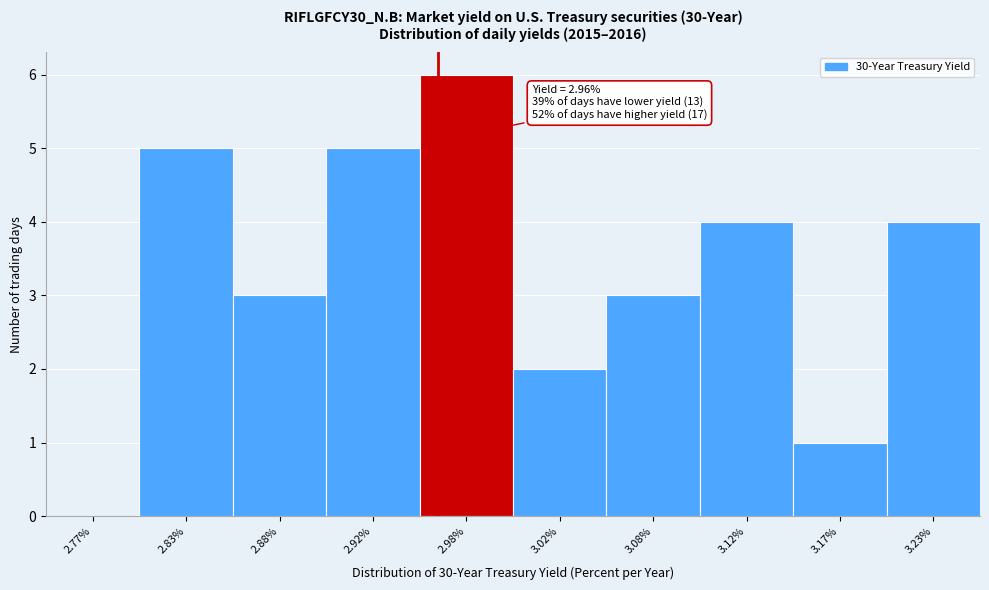

Over which range of the x-axis is the bar tallest?

2.95 to 3.00